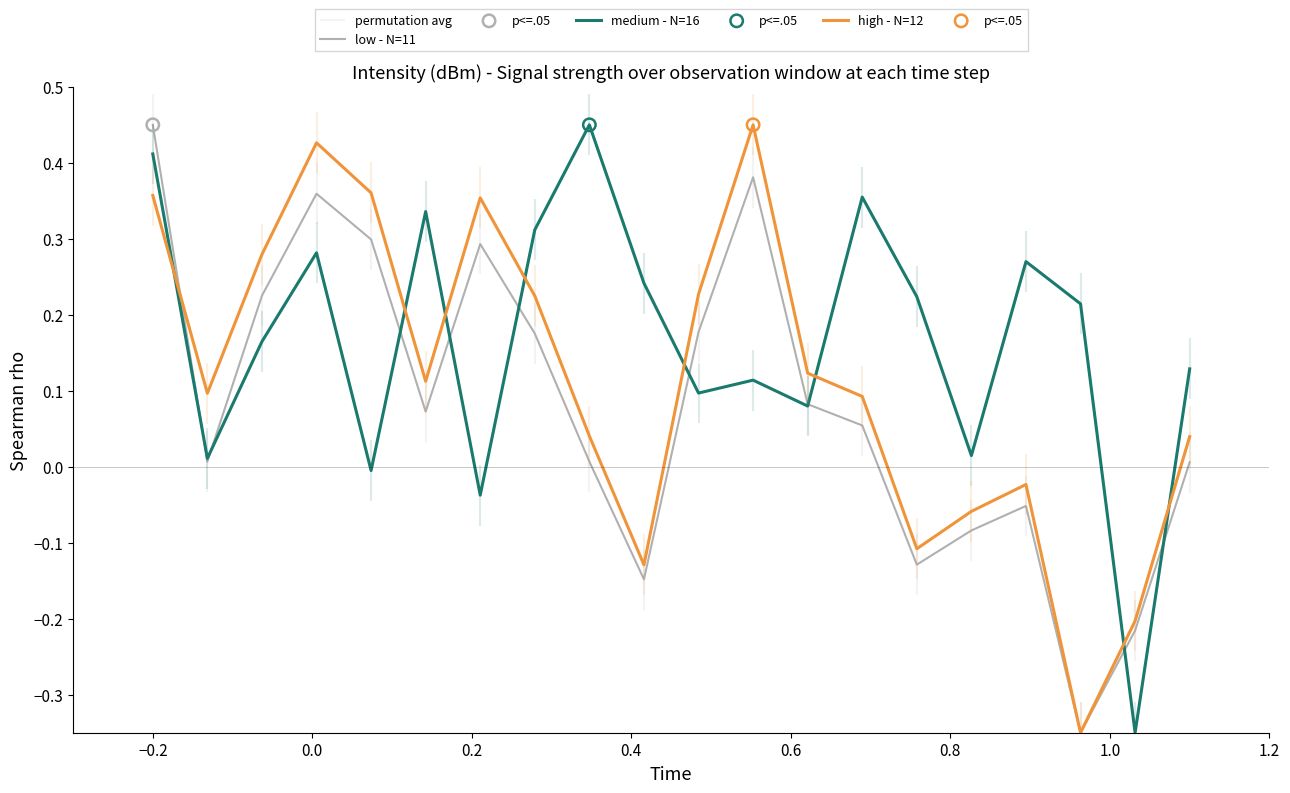

Which series has the largest total across all categories?

medium - N=16